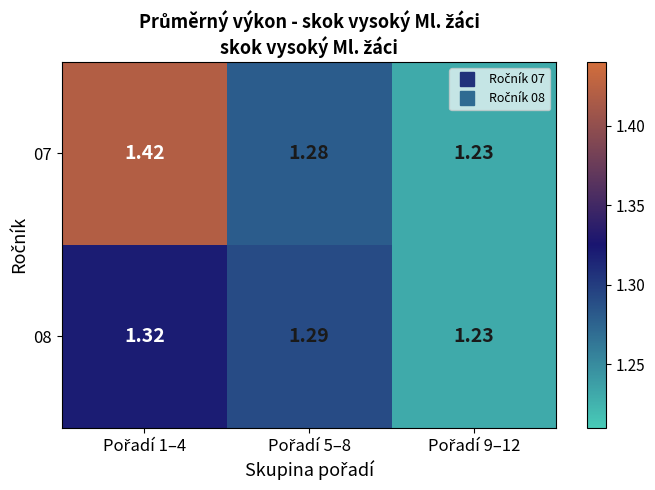

Reading left to right, list all the values displayed in this chart.

07: Pořadí 1–4=1.4	Pořadí 5–8=1.3	Pořadí 9–12=1.2
08: Pořadí 1–4=1.3	Pořadí 5–8=1.3	Pořadí 9–12=1.2